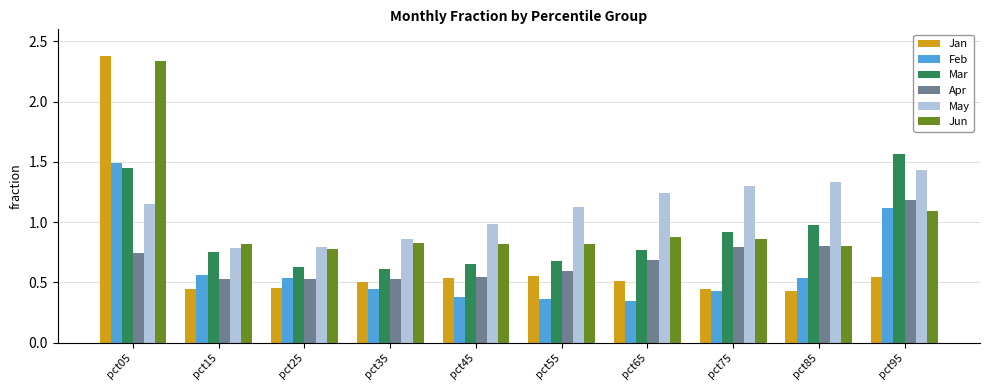

Which series has the largest range (max minus min)?

Jan